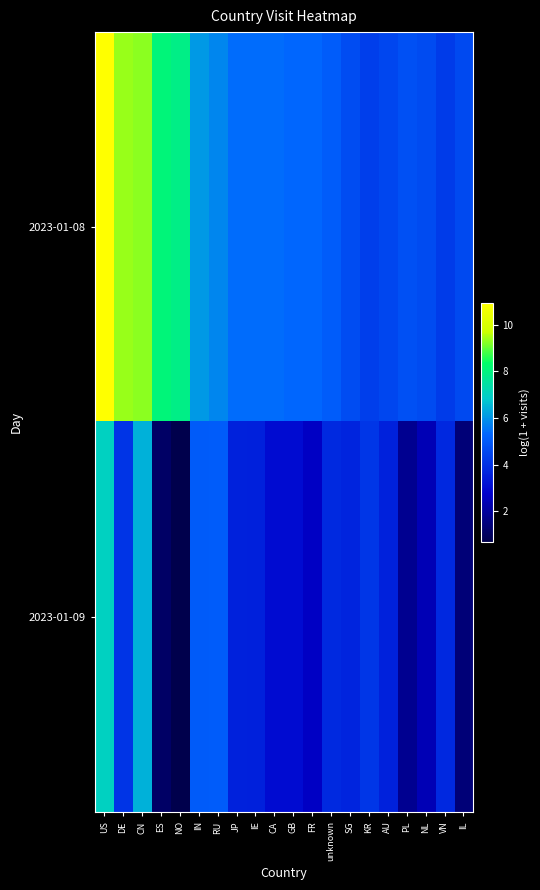

What is the spread (max minus min) of values at NO?

7.2